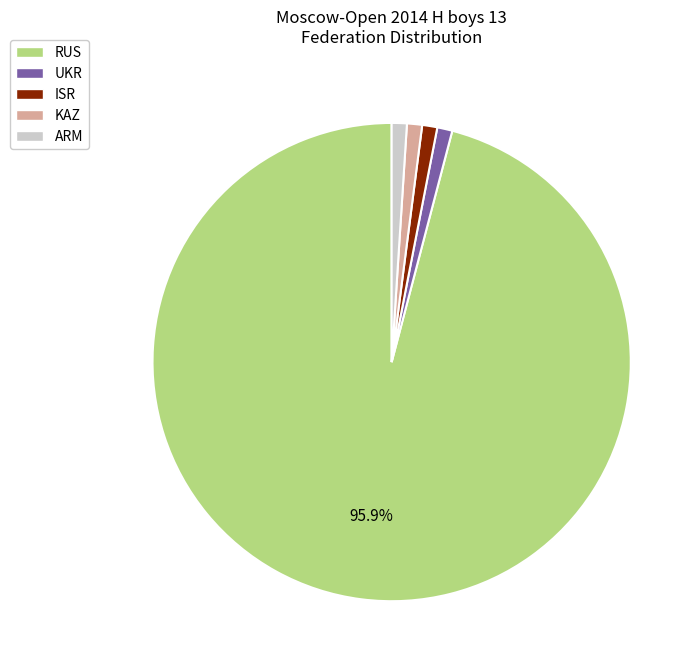

How many segments does this pie chart have?

5